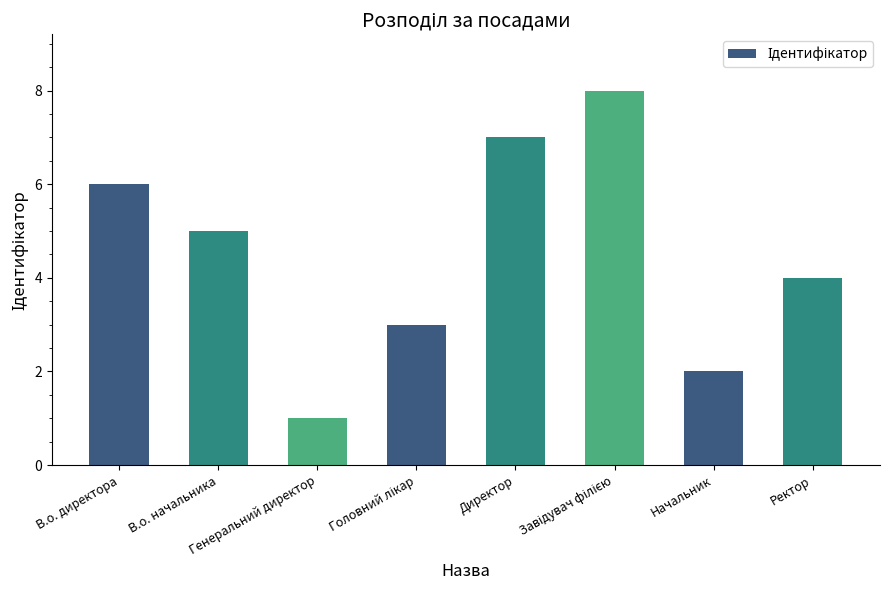

What is the maximum value shown in the chart?

8